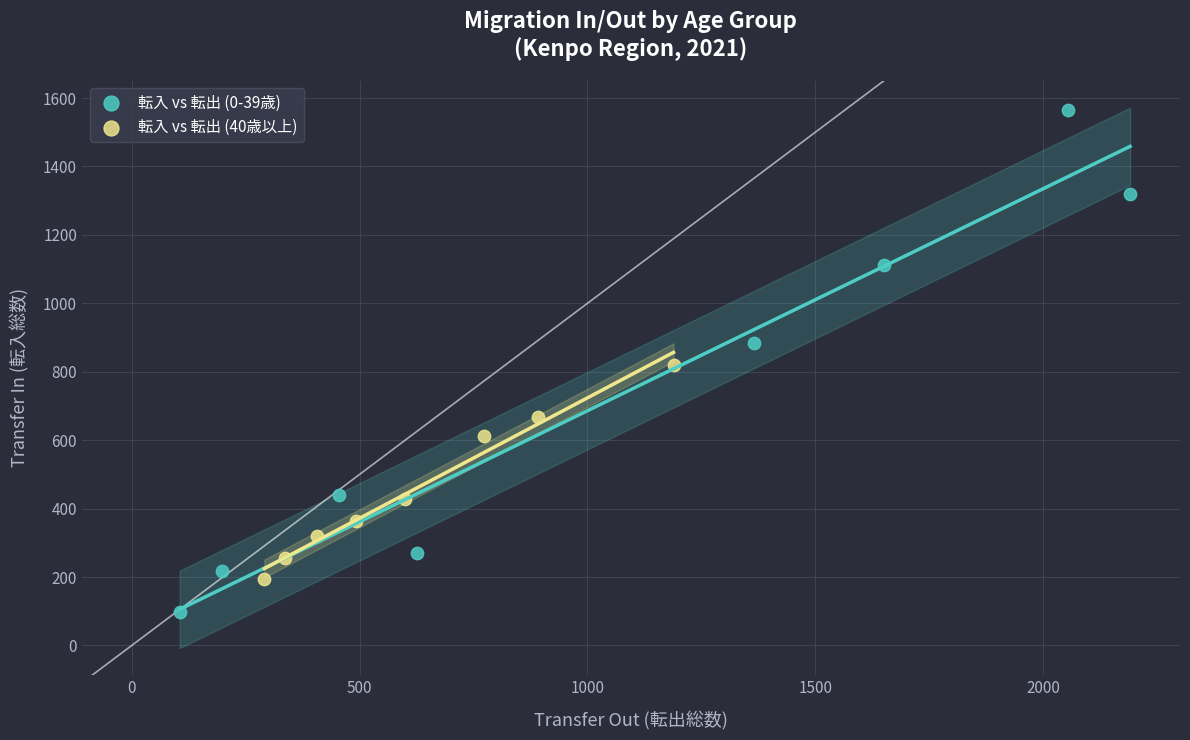

Which series reaches the minimum Y coordinate?

転入 vs 転出 (0-39歳)